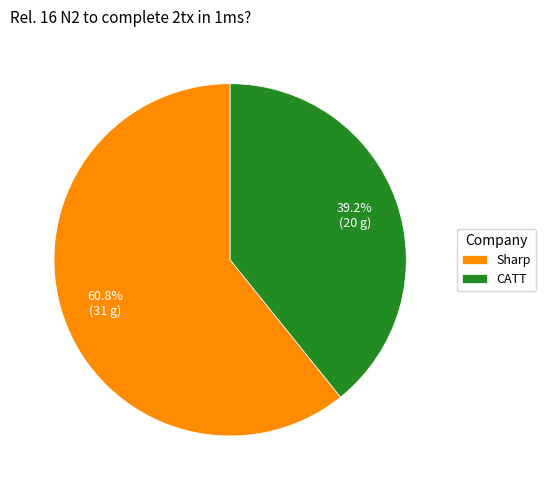

Which has a higher value, Sharp or CATT?

Sharp